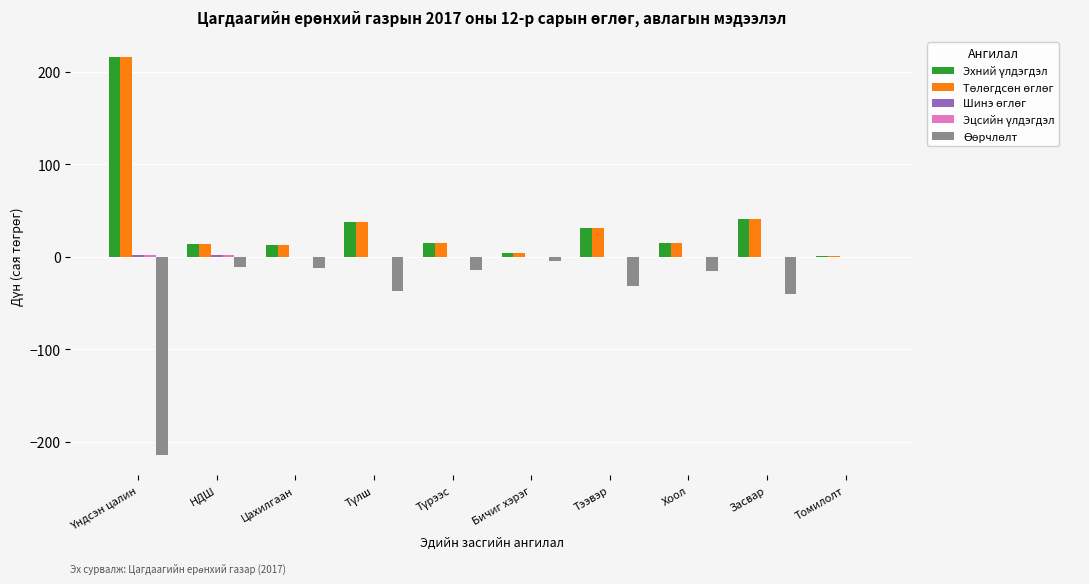

What is the maximum value shown in the chart?

216.2